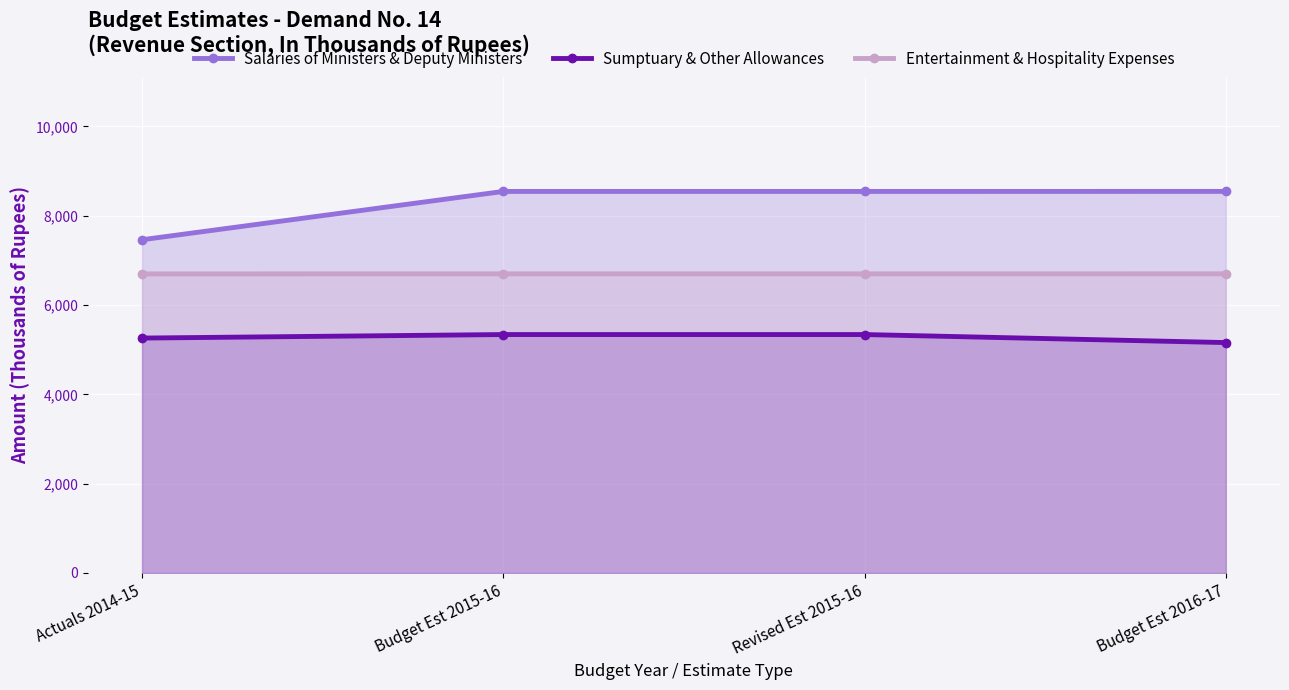

What position from the left is Budget Est 2016-17?

4